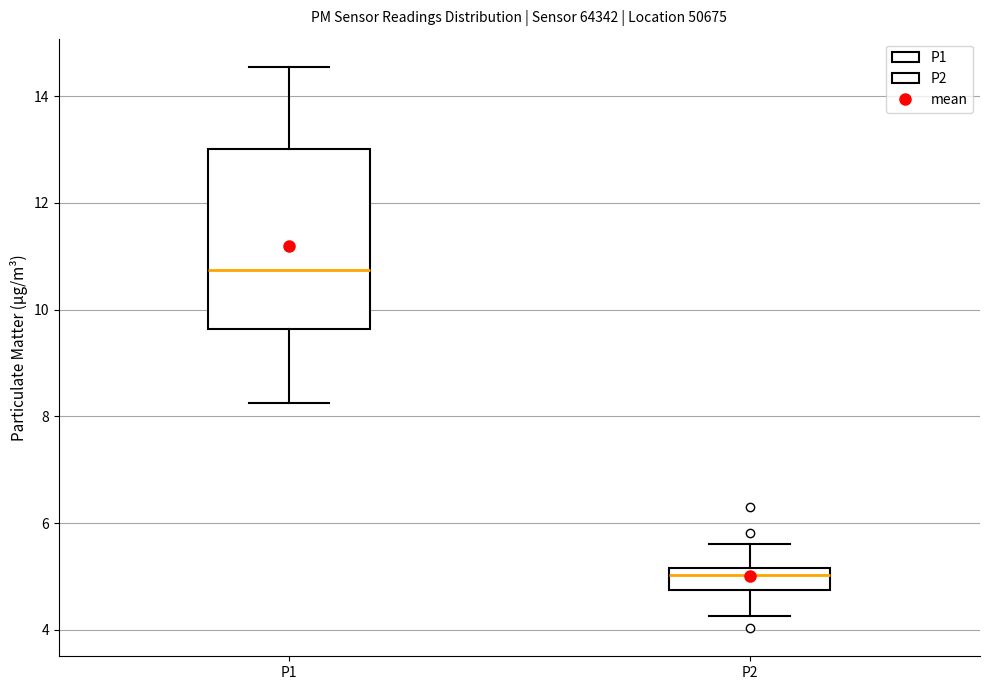

Comparing the boxes themselves (not the whiskers), which one is the tallest?

P1